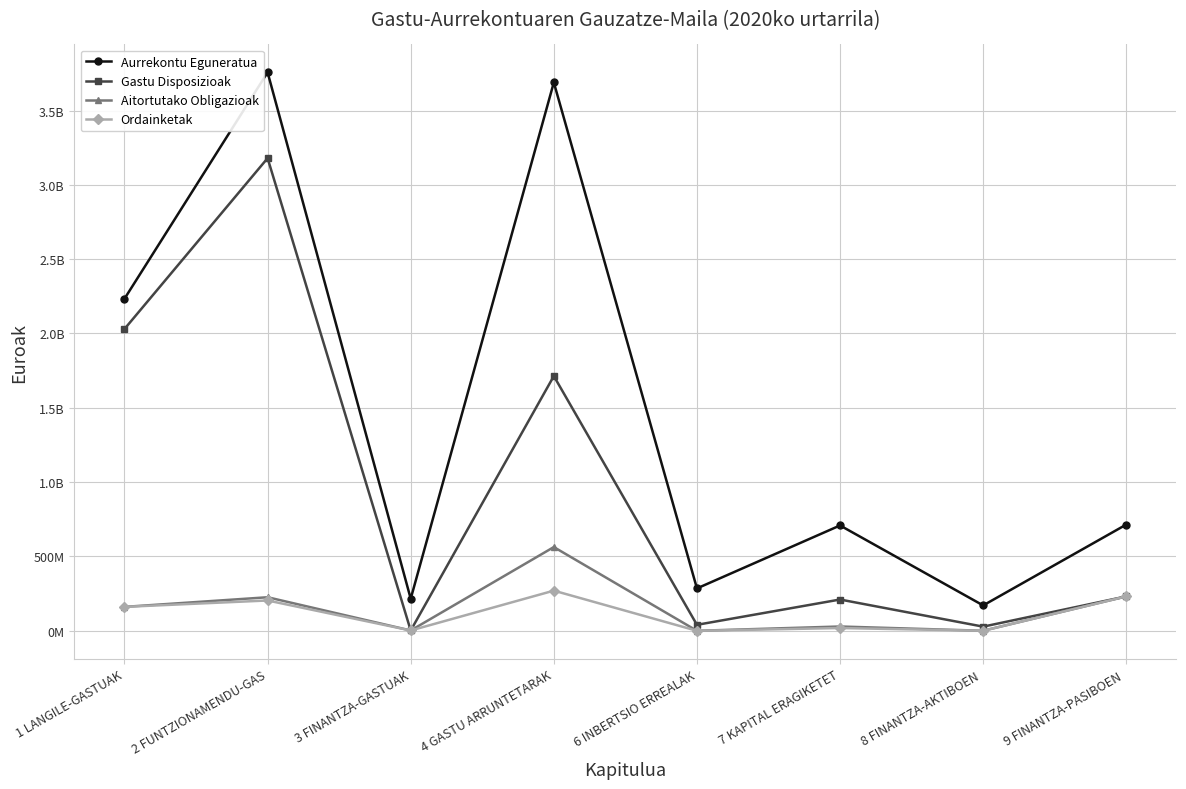

At how many categories does at least one series exceed 1317813543?

3